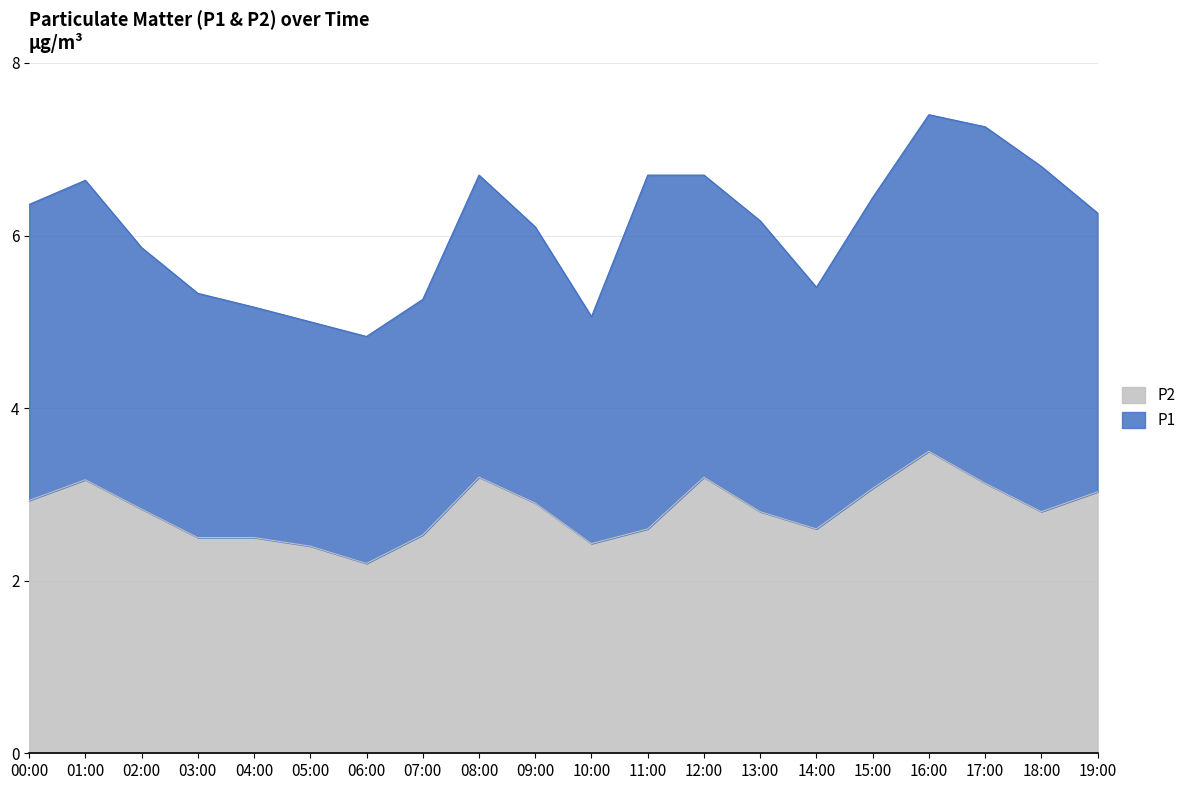

List the labels in order of value, largest first.

16:00, 08:00, 12:00, 01:00, 17:00, 15:00, 19:00, 00:00, 09:00, 02:00, 13:00, 18:00, 11:00, 14:00, 07:00, 03:00, 04:00, 10:00, 05:00, 06:00